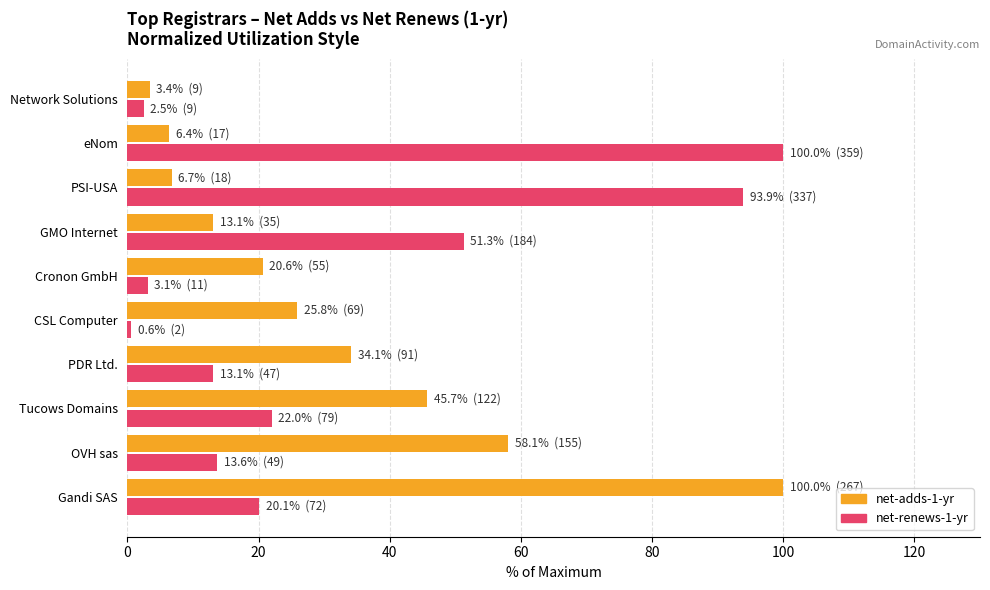

What is the spread (max minus min) of values at eNom?

93.6